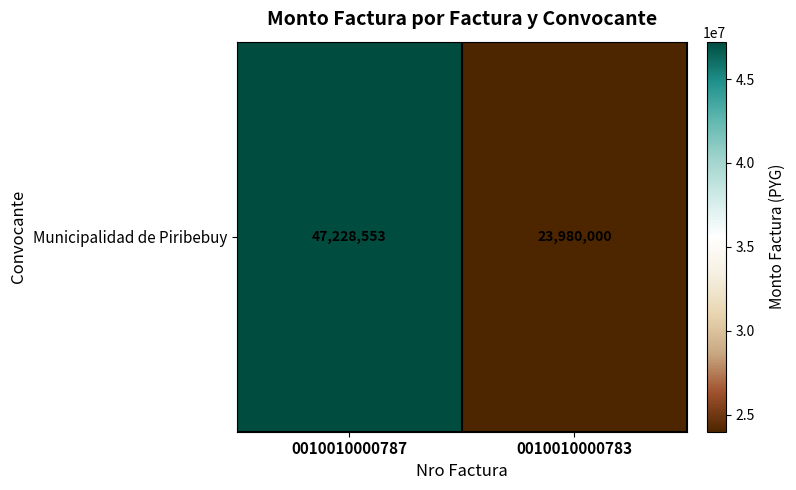

Read the value at 0010010000783, to the nearest 100.

23980000